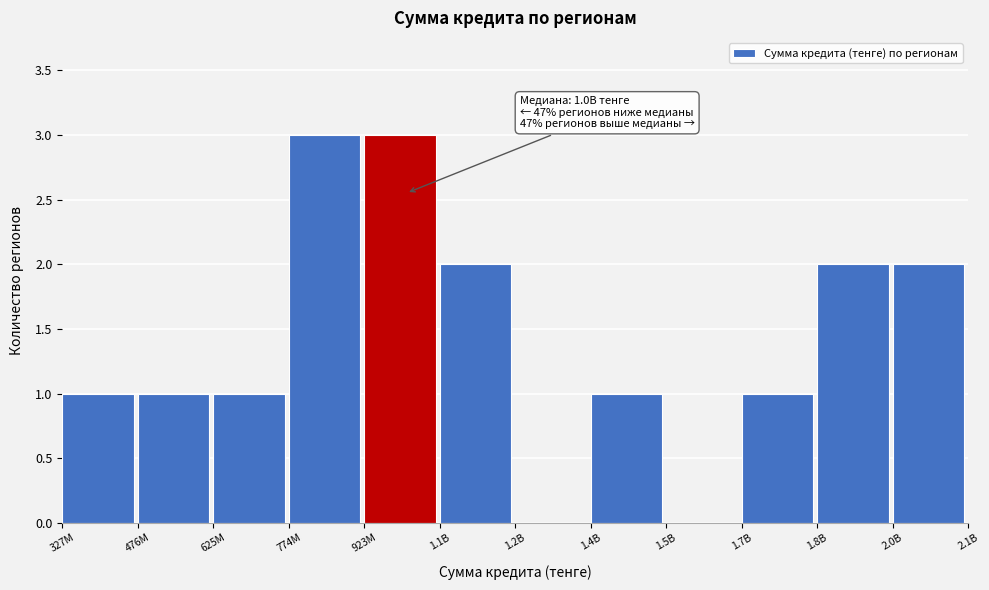

Reading right to left, transcribe all the data shown in this chart.

2.0B=2	1.8B=2	1.7B=1	1.5B=0	1.4B=1	1.2B=0	1.1B=2	923M=3	774M=3	625M=1	476M=1	327M=1